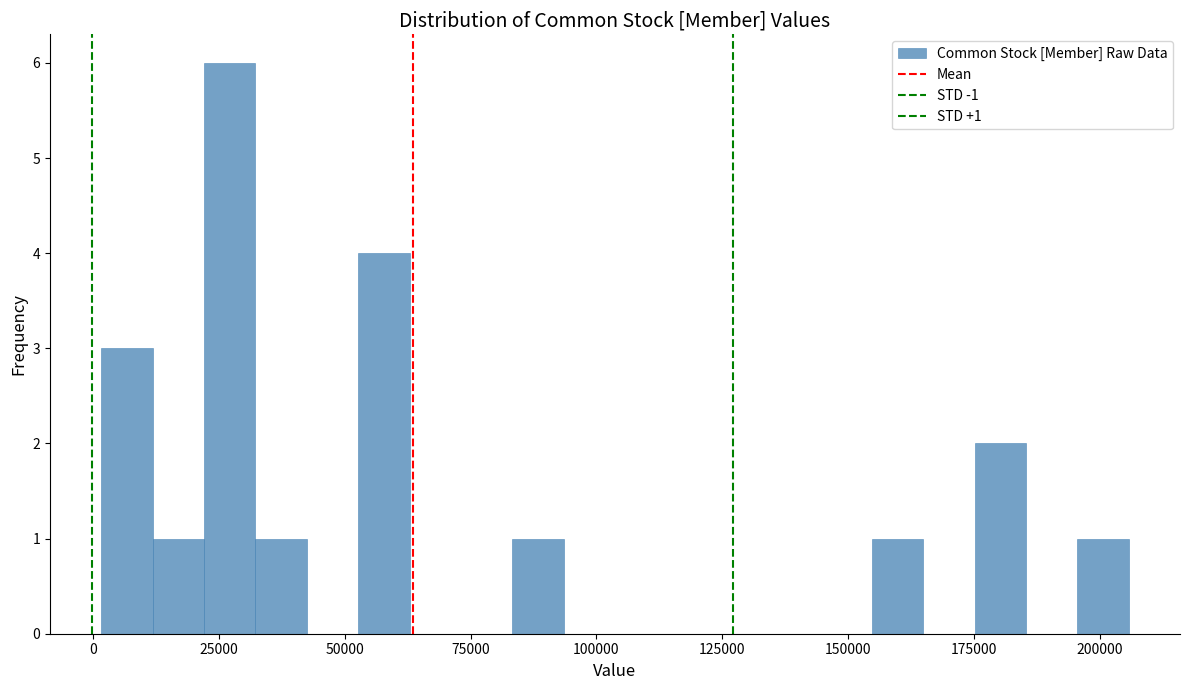

Around what value on the x-axis is the tallest bar? Give the approximate position of its centre, as read against the axis.

25000